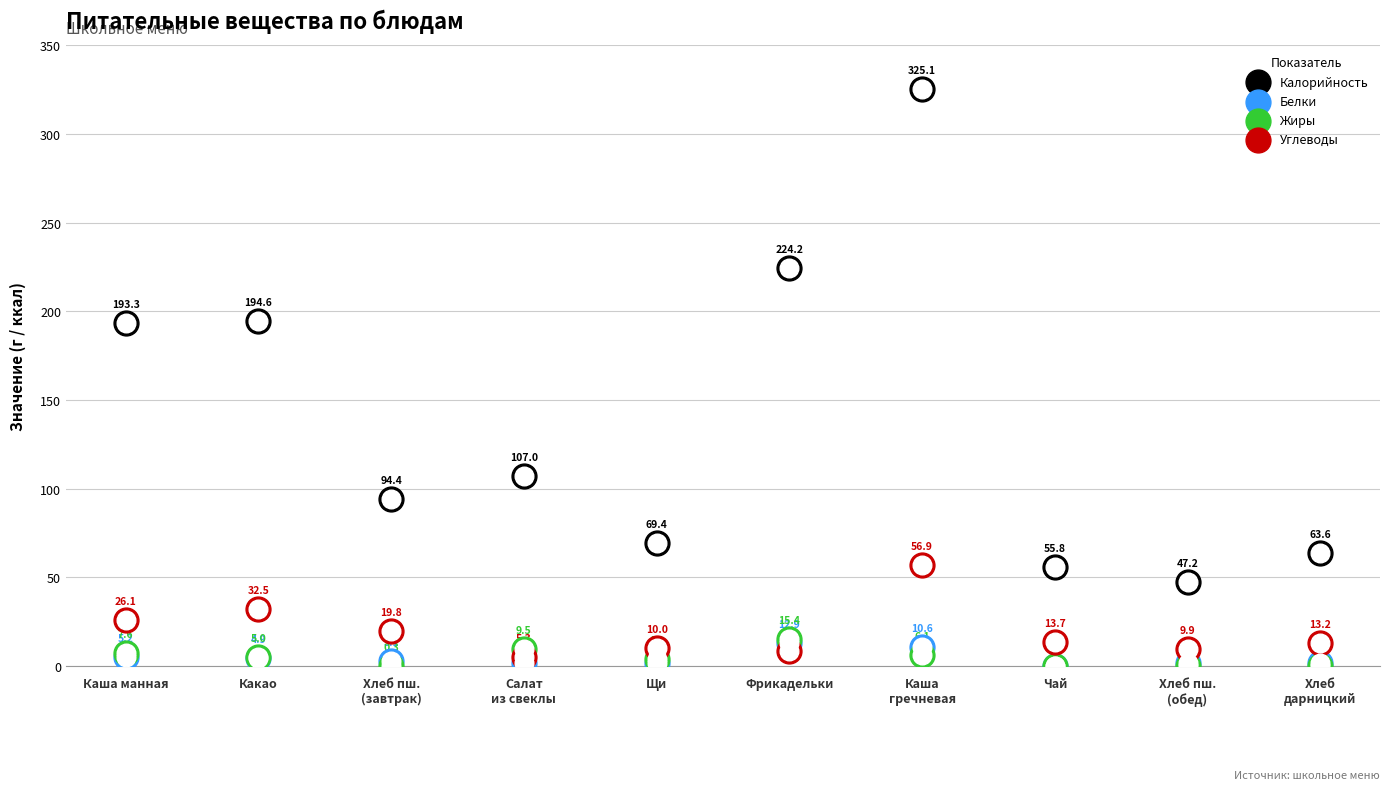

Is the value of Калорийность at Чай greater than the value of Жиры at Фрикадельки?

Yes